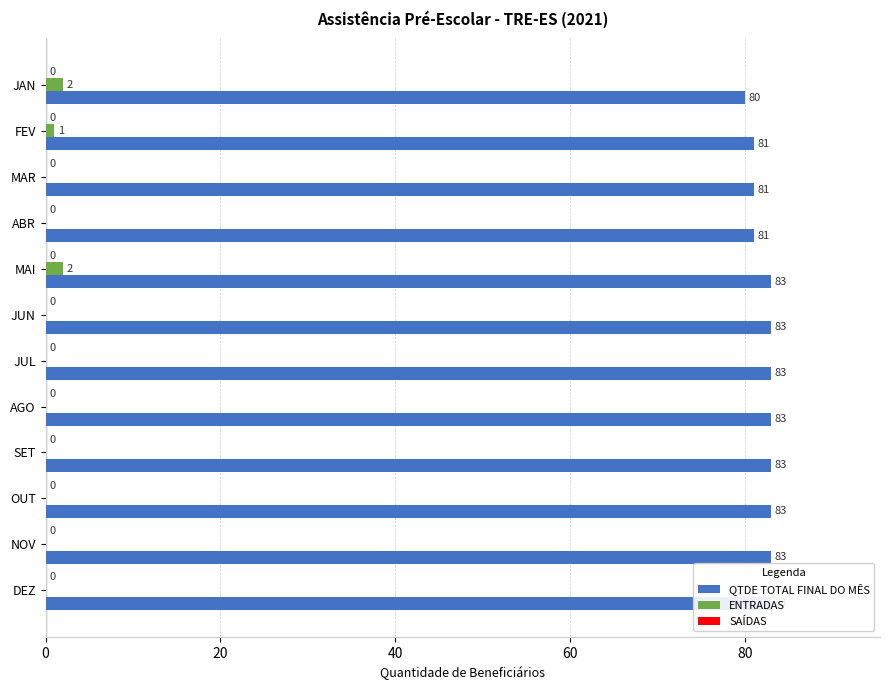

What is the difference between the maximum and second lowest values in the QTDE TOTAL FINAL DO MÊS series?

2.0